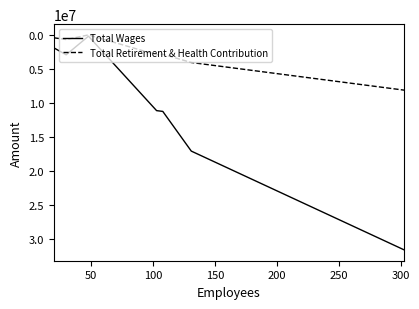

How many categories are shown in the chart?

7